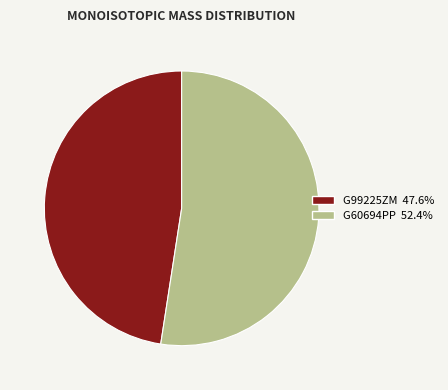

Which category accounts for the majority?

G60694PP